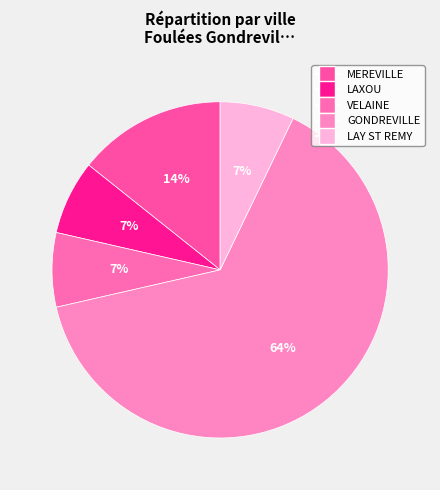

Between LAY ST REMY and MEREVILLE, which is larger?

MEREVILLE